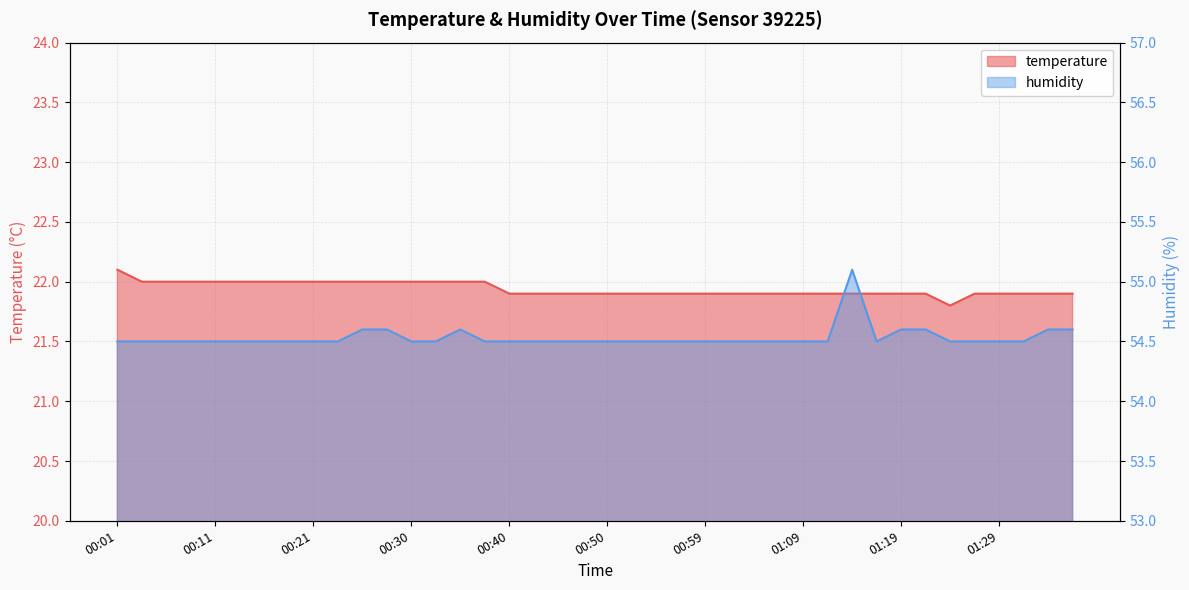

What is the difference between the maximum and minimum values in the humidity series?

0.6